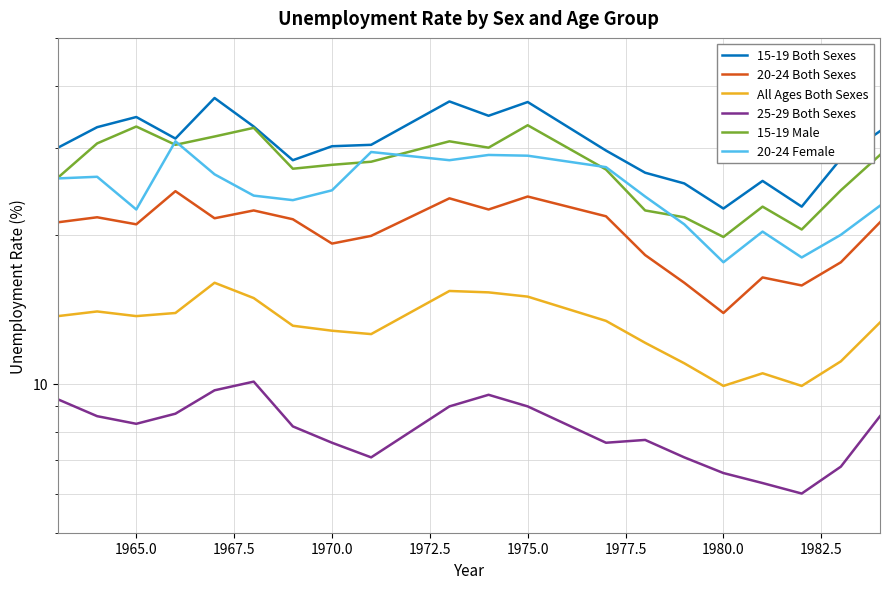

What is the difference between the second highest and second lowest values in the 20-24 Both Sexes series?

8.1